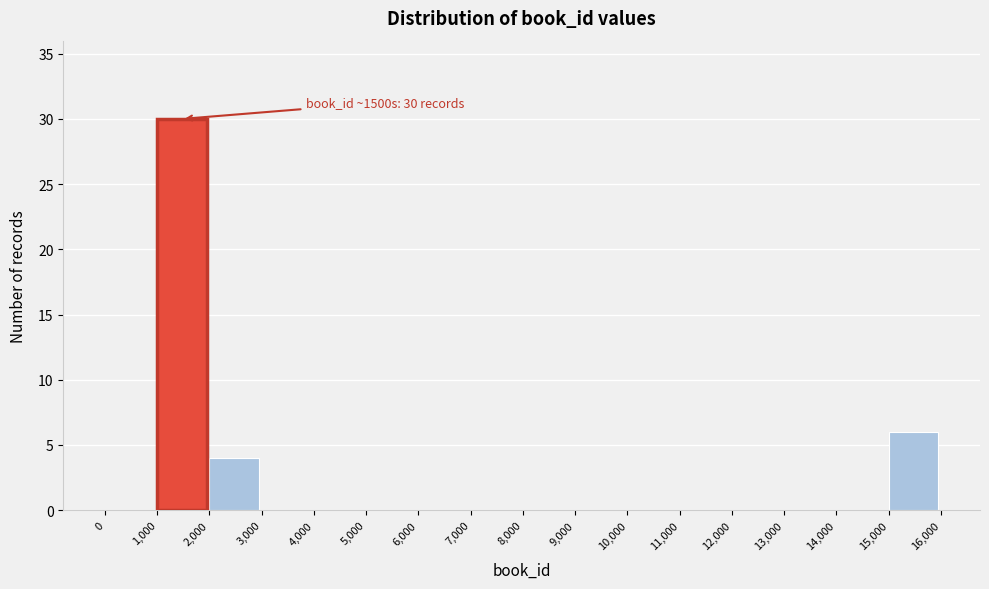

Which range on the x-axis has the tallest bar?

1,000 to 2,000